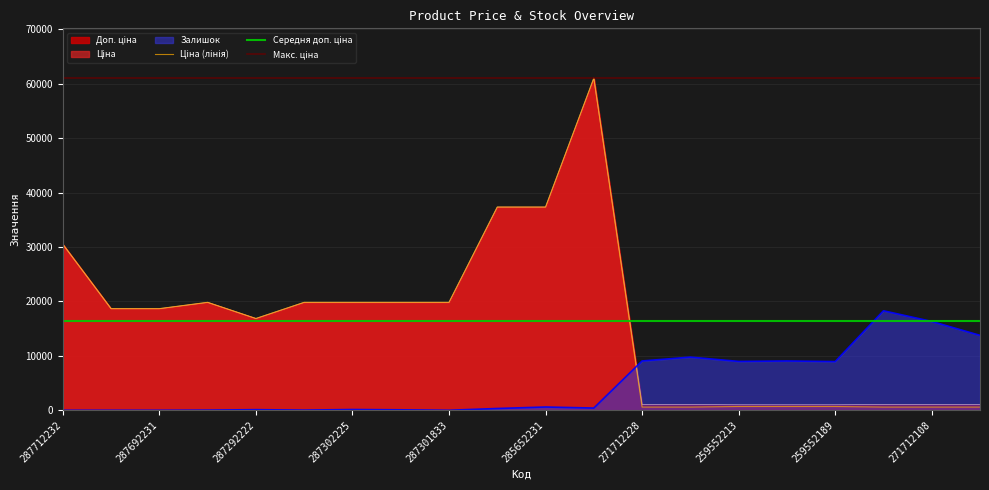

Reading right to left, list all the values displayed in this chart.

Ціна: 271712106=586.0	271712108=586.0	271712109=586.0	259552189=689.1	259552212=689.1	259552213=689.1	271712227=586.0	271712228=586.0	285672232=61024.7	285652231=37343.0	285652233=37343.0	287301833=19831.1	287302224=19831.1	287302225=19831.1	287302226=19831.1	287292222=16863.2	287302223=19831.1	287692231=18671.5	287692233=18671.5	287712232=30512.3
Доп. ціна: 271712106=1074.5	271712108=1074.5	271712109=1074.5	259552189=1017.8	259552212=1017.8	259552213=1017.8	271712227=1074.5	271712228=1074.5	285672232=61024.7	285652231=37343.0	285652233=37343.0	287301833=19831.1	287302224=19831.1	287302225=19831.1	287302226=19831.1	287292222=16863.2	287302223=19831.1	287692231=18671.5	287692233=18671.5	287712232=30512.3
Залишок: 271712106=13764.6	271712108=16321.6	271712109=18280.2	259552189=8949.7	259552212=9058.5	259552213=8976.9	271712227=9765.8	271712228=9058.5	285672232=408.0	285652231=598.5	285652233=326.4	287301833=0.0	287302224=81.6	287302225=136.0	287302226=27.2	287292222=108.8	287302223=27.2	287692231=0.0	287692233=0.0	287712232=0.0